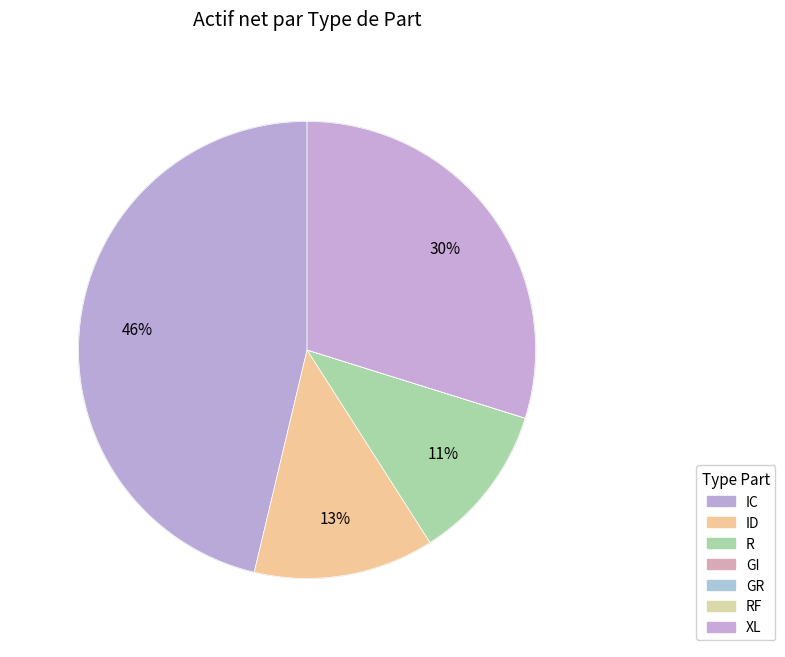

Between XL and GI, which is larger?

XL